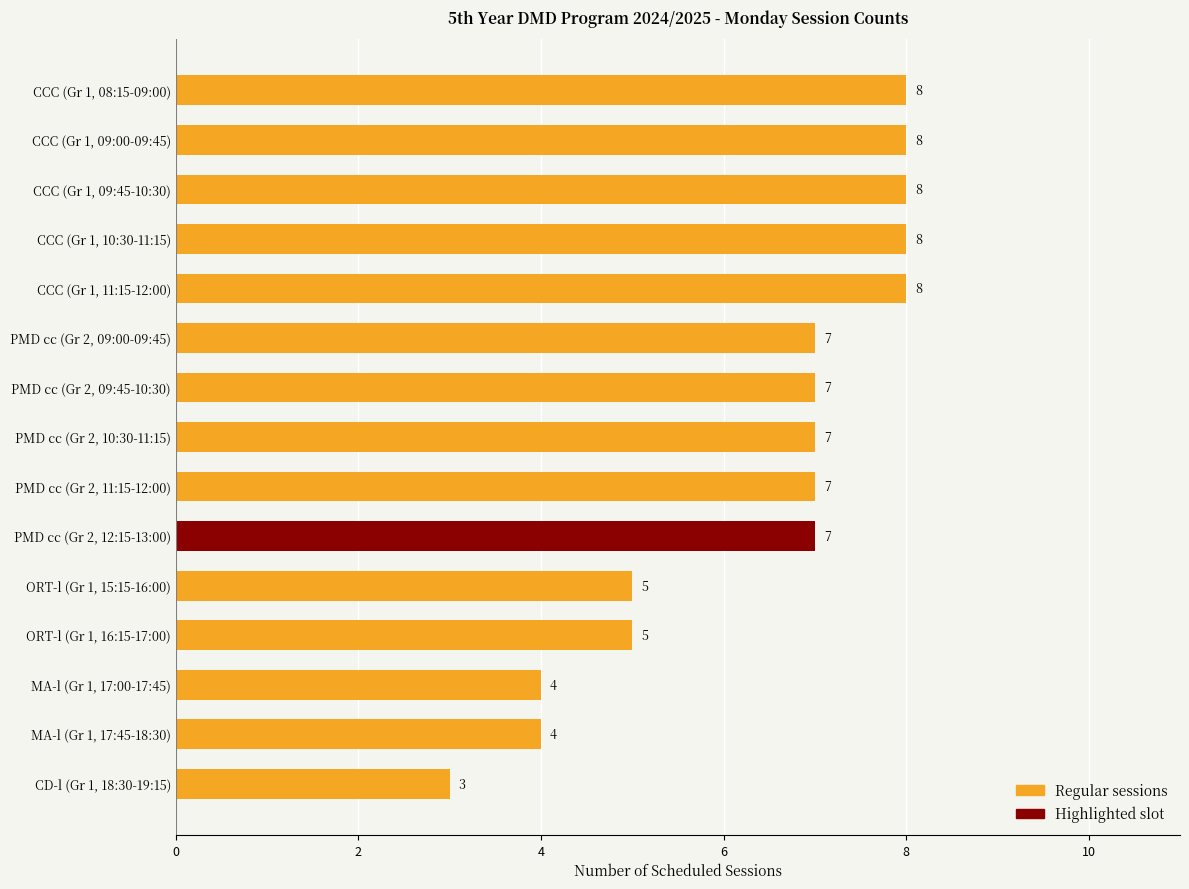

How many series are shown in this chart?

1